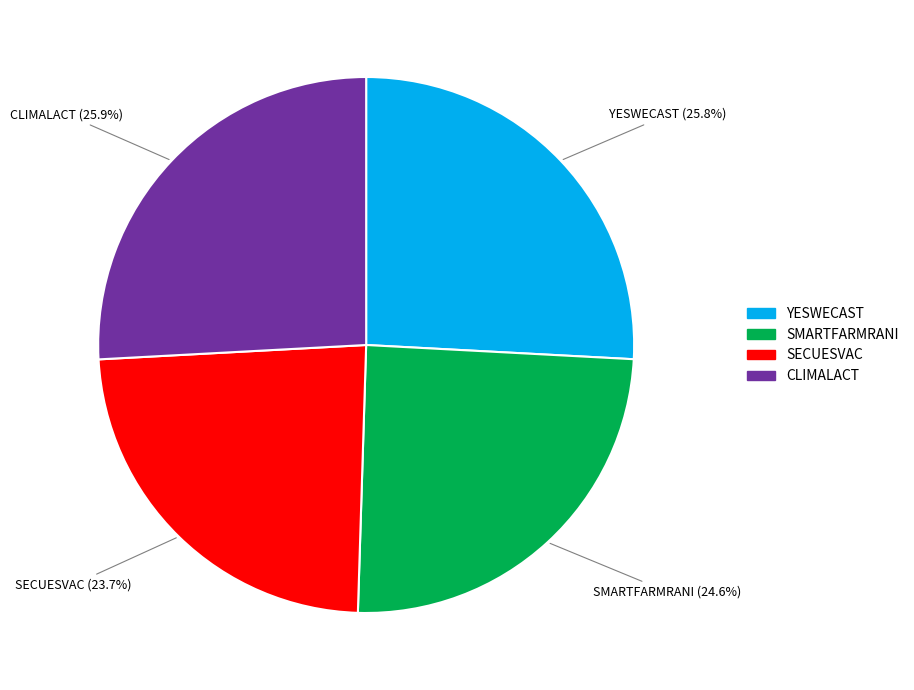

Combined, do YESWECAST and CLIMALACT account for over 50%?

Yes